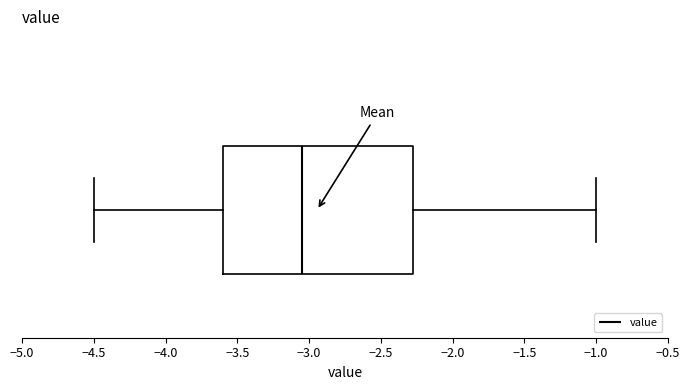

Where is the right edge of the box on the x-axis? The values are not printed on the chart, so give them approximately, as read against the axis.

-2.25